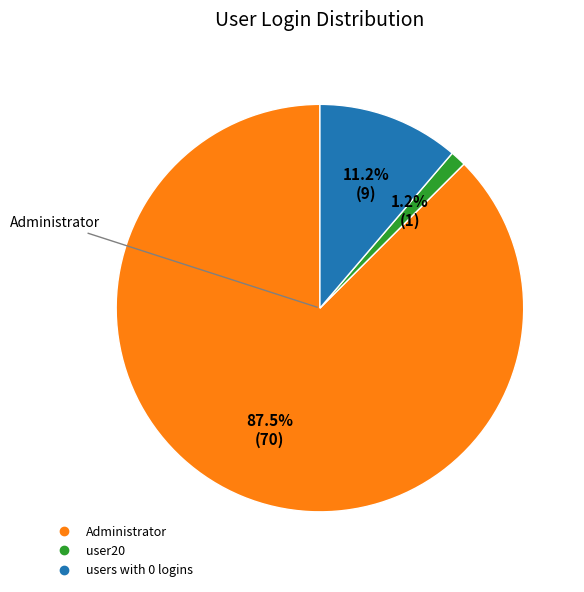

Is there any slice that represents more than half of the pie?

Yes